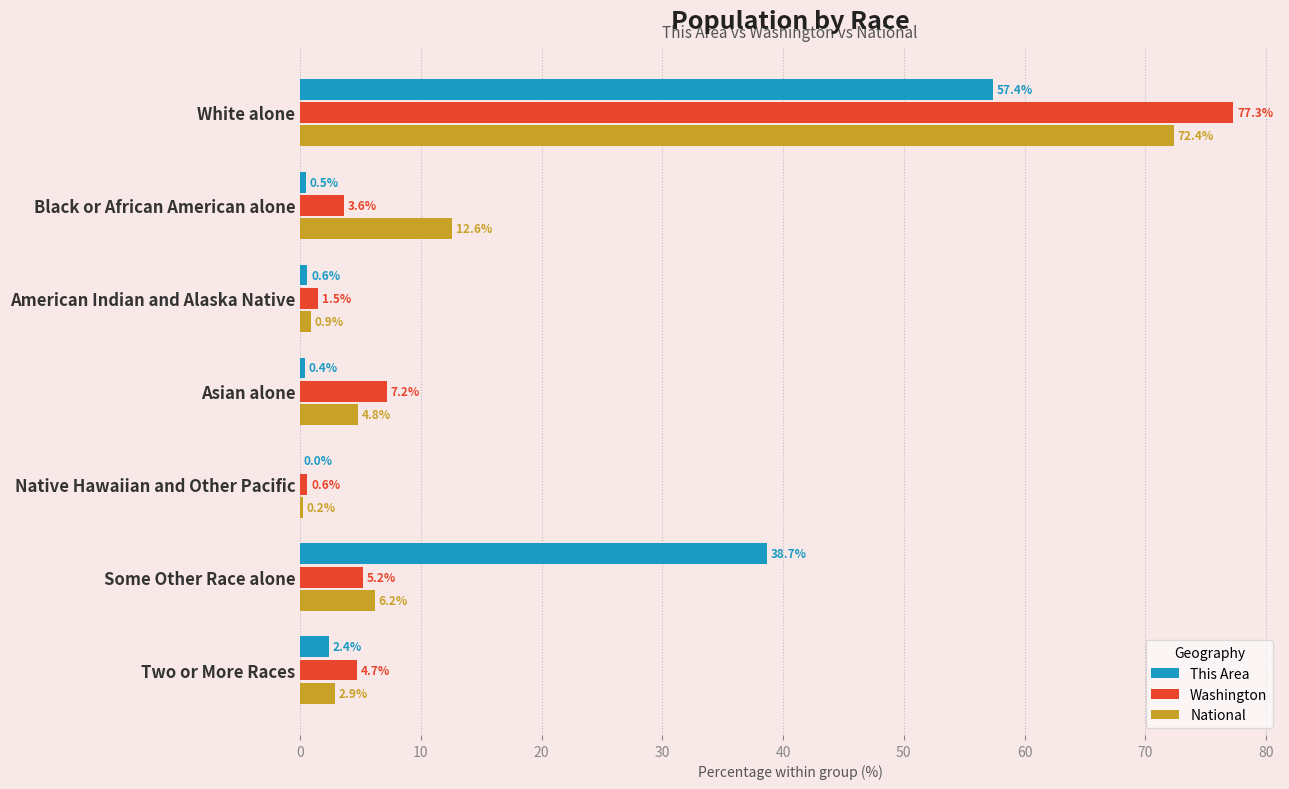

At which label is This Area closest to 28?

Some Other Race alone